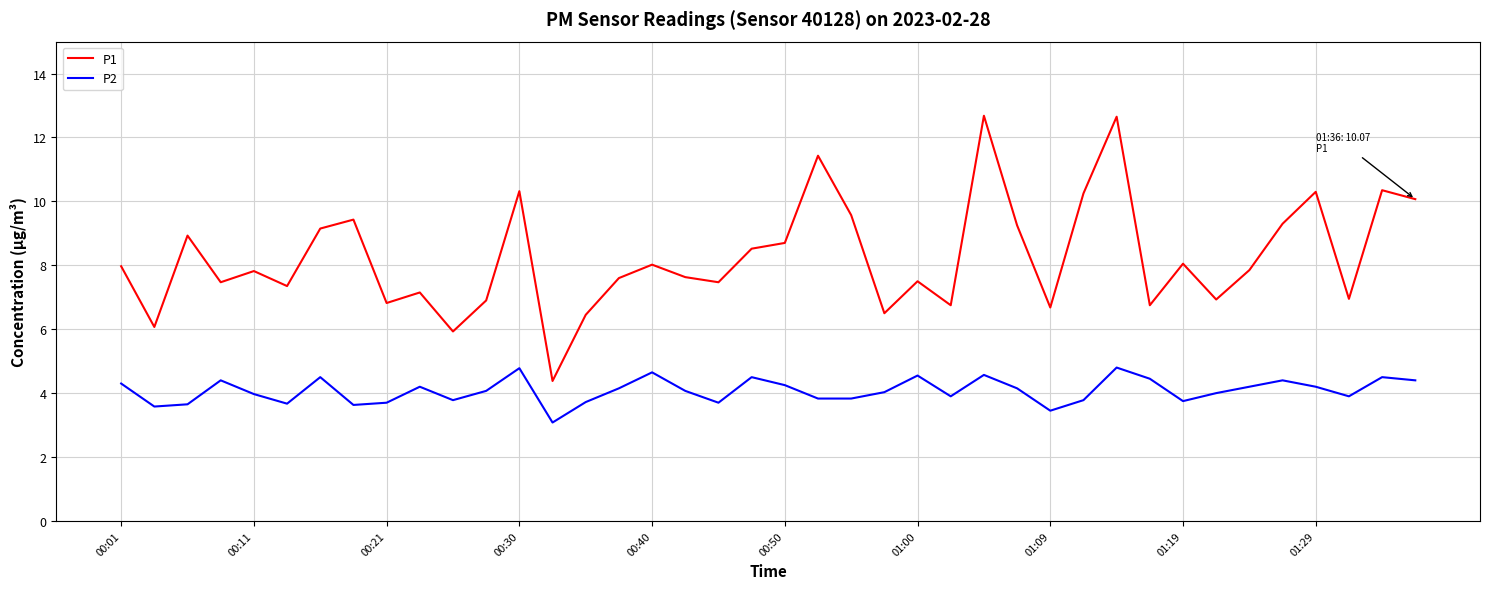

Which series has the largest total across all categories?

P1